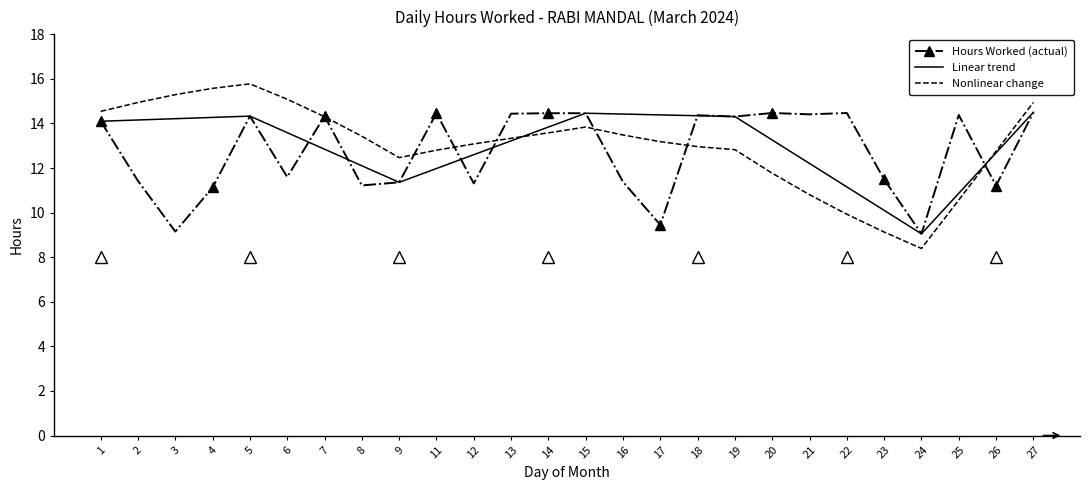

Read the Nonlinear change value at 26.

12.8